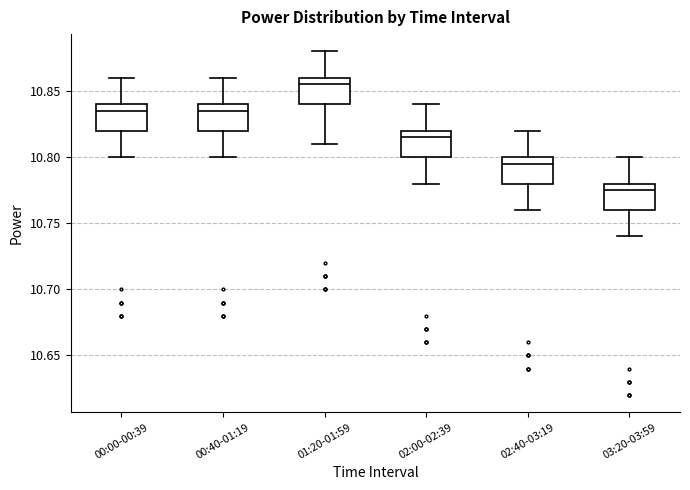

Reading left to right, read every box against the y-axis: the position of its median line, the range the box covers, and the ends of its whiskers. The values are not printed on the chart, so give them approximately, as read against the axis.

00:00-00:39: median 10.835, box 10.820 to 10.840, whiskers 10.800 to 10.860
00:40-01:19: median 10.835, box 10.820 to 10.840, whiskers 10.800 to 10.860
01:20-01:59: median 10.855, box 10.840 to 10.860, whiskers 10.810 to 10.880
02:00-02:39: median 10.815, box 10.800 to 10.820, whiskers 10.780 to 10.840
02:40-03:19: median 10.795, box 10.780 to 10.800, whiskers 10.760 to 10.820
03:20-03:59: median 10.775, box 10.760 to 10.780, whiskers 10.740 to 10.800